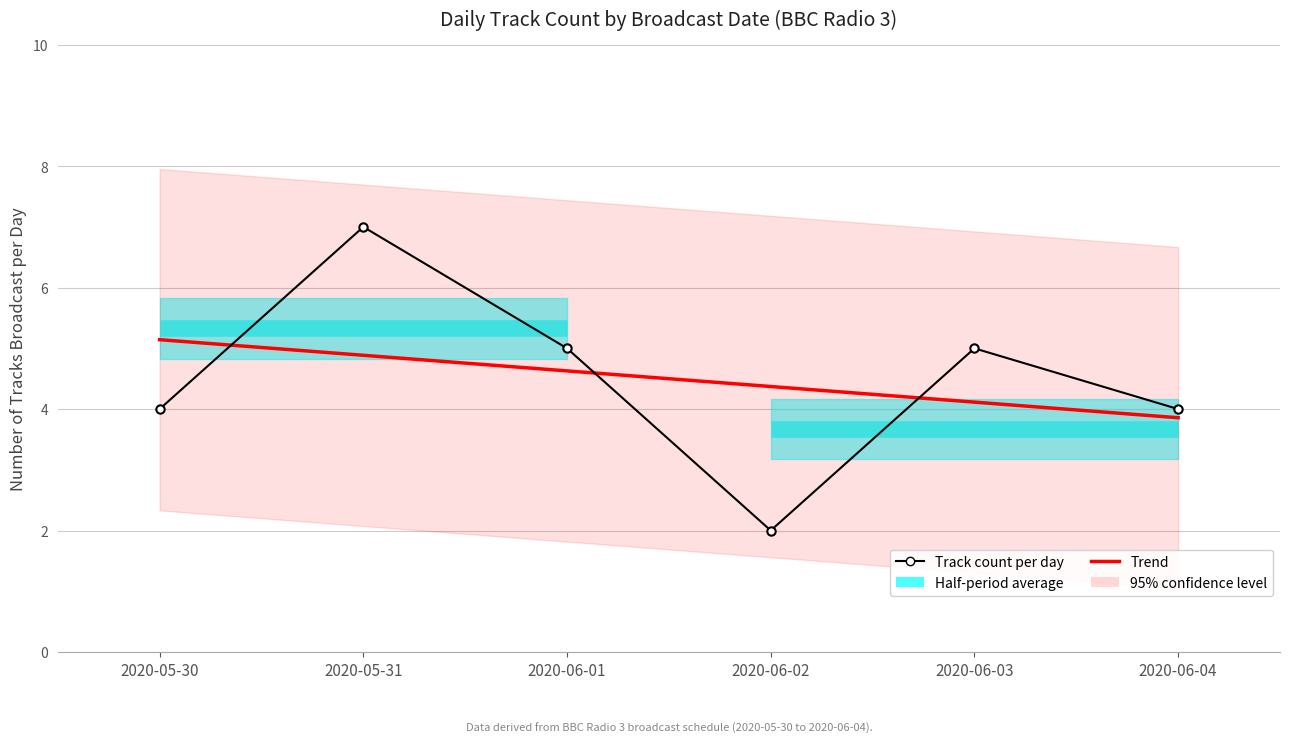

Which category has the lowest value across all series?

2020-06-02